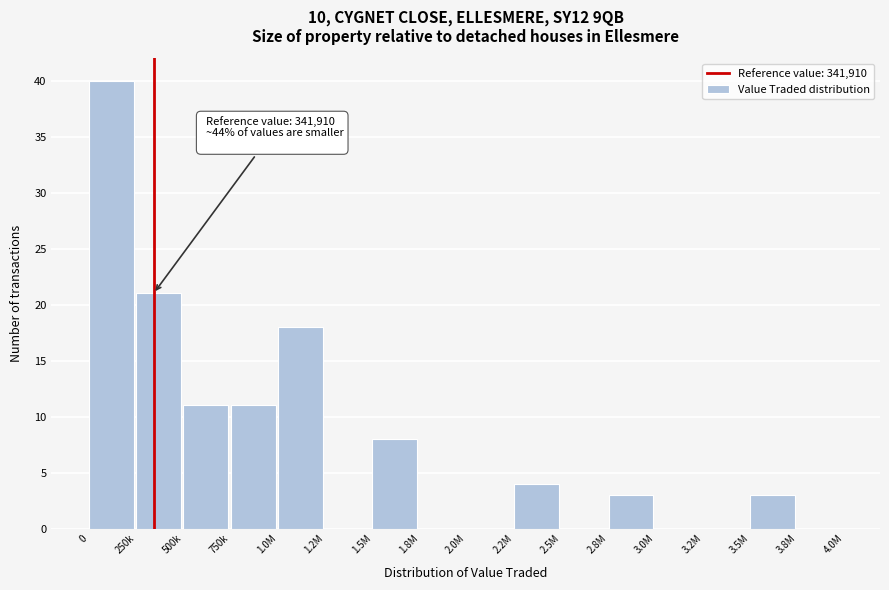

Reading left to right, extract all data points from this chart.

0=40	250k=21	500k=11	750k=11	1.0M=18	1.2M=0	1.5M=8	1.8M=0	2.0M=0	2.2M=4	2.5M=0	2.8M=3	3.0M=0	3.2M=0	3.5M=3	3.8M=0